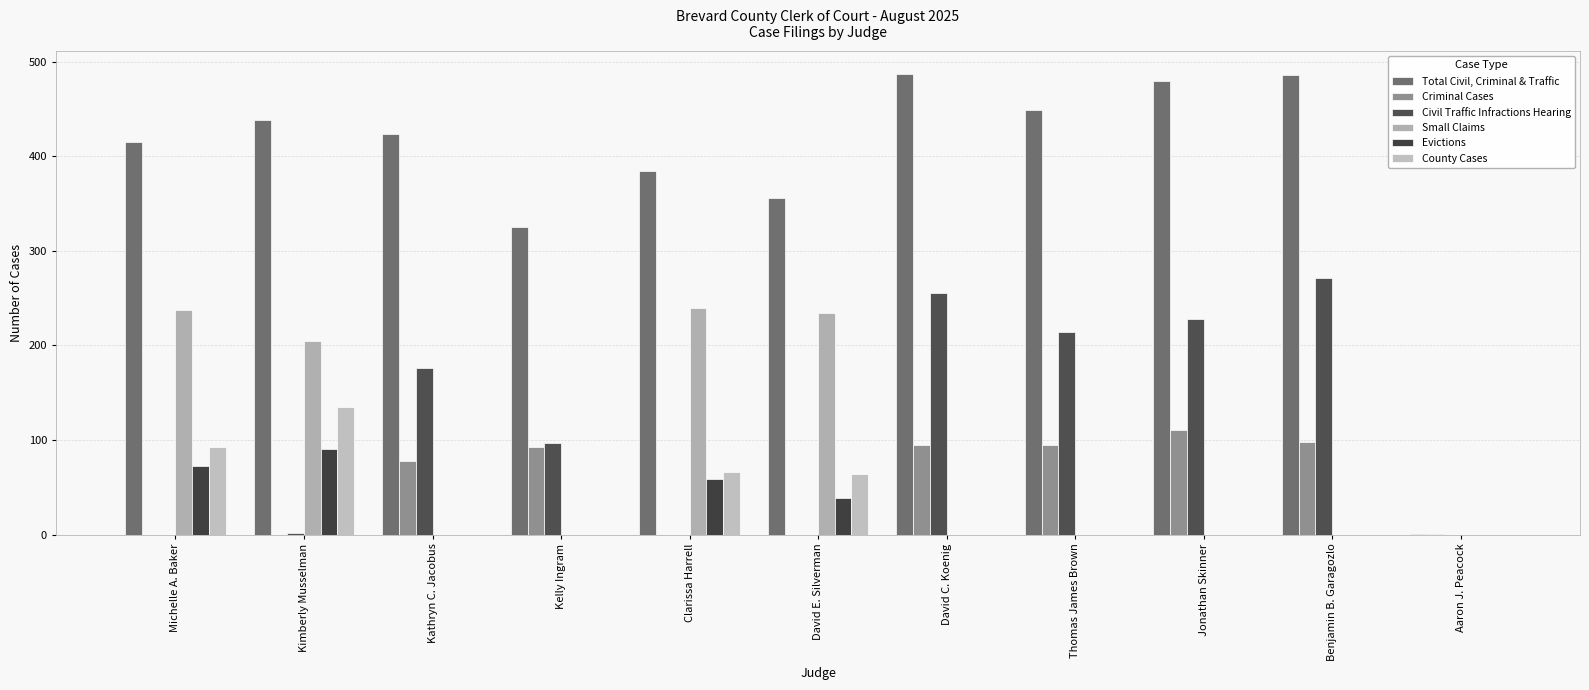

Are the bars grouped side by side (vs. stacked)?

Yes